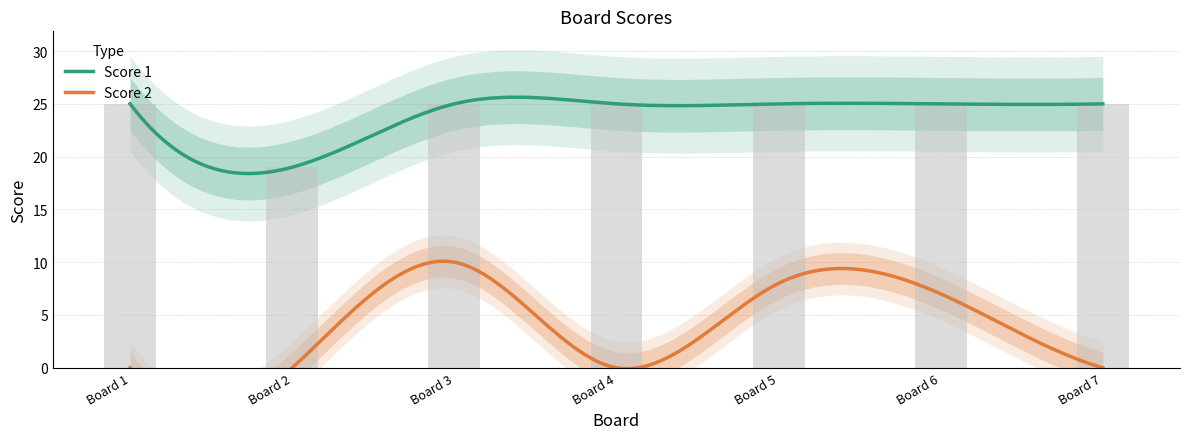

The value at 3 is 17. True or false?

False